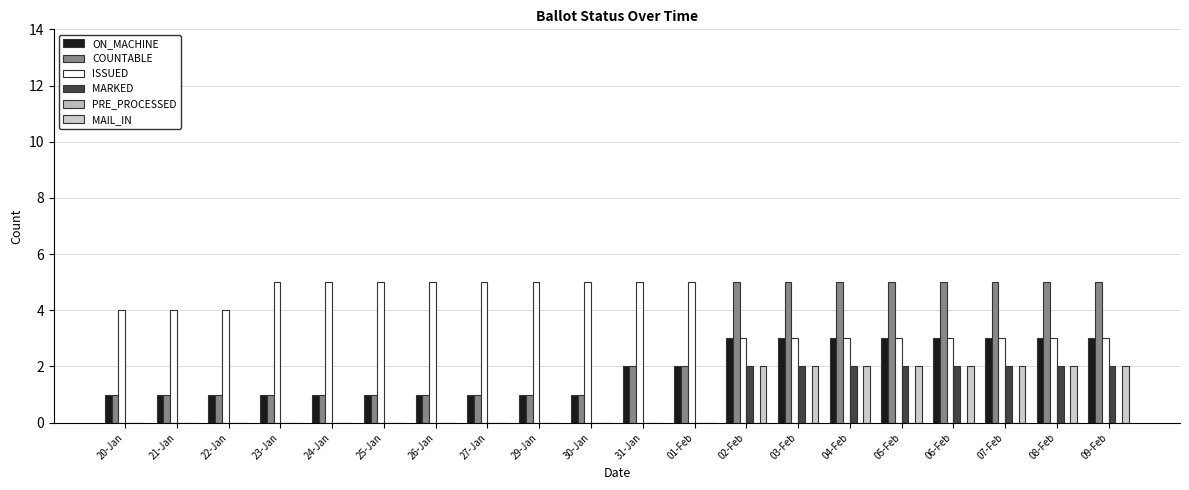

Reading left to right, extract all data points from this chart.

ON_MACHINE: 1	1	1	1	1	1	1	1	1	1	2	2	3	3	3	3	3	3	3	3
COUNTABLE: 1	1	1	1	1	1	1	1	1	1	2	2	5	5	5	5	5	5	5	5
ISSUED: 4	4	4	5	5	5	5	5	5	5	5	5	3	3	3	3	3	3	3	3
MARKED: 0	0	0	0	0	0	0	0	0	0	0	0	2	2	2	2	2	2	2	2
PRE_PROCESSED: 0	0	0	0	0	0	0	0	0	0	0	0	0	0	0	0	0	0	0	0
MAIL_IN: 0	0	0	0	0	0	0	0	0	0	0	0	2	2	2	2	2	2	2	2